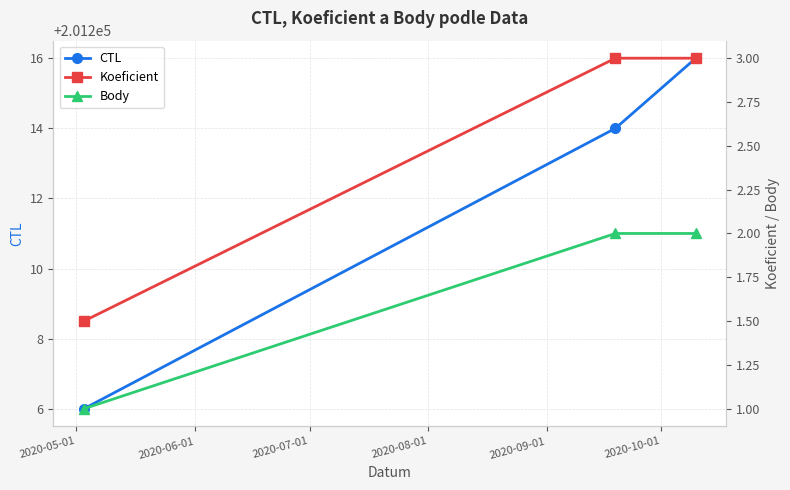

How many Body values are between 1 and 2?

3